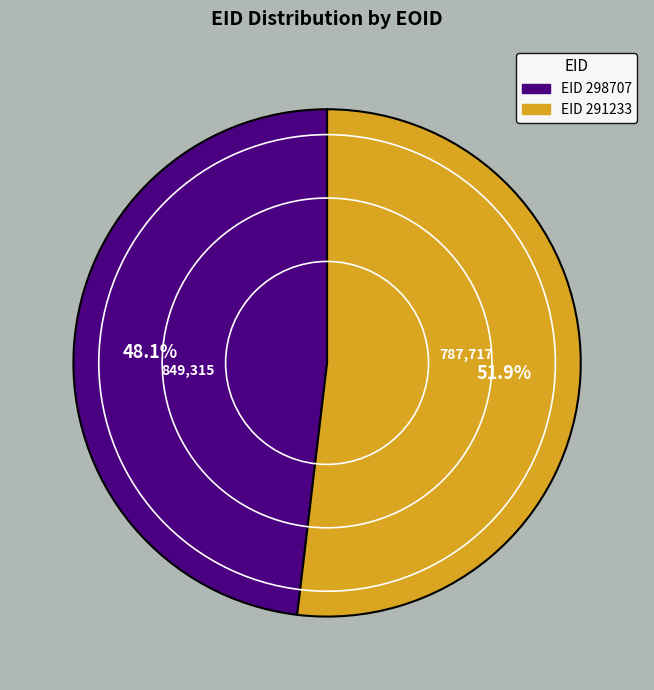

Is there any slice that represents more than half of the pie?

Yes